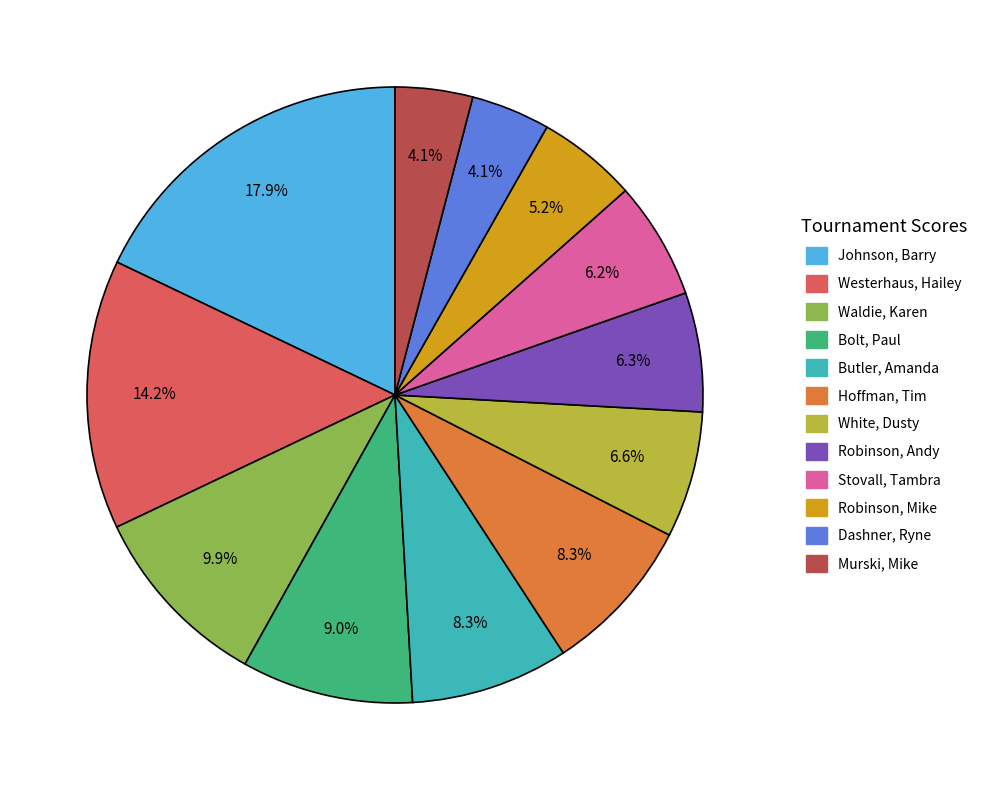

Is there any slice that represents more than half of the pie?

No